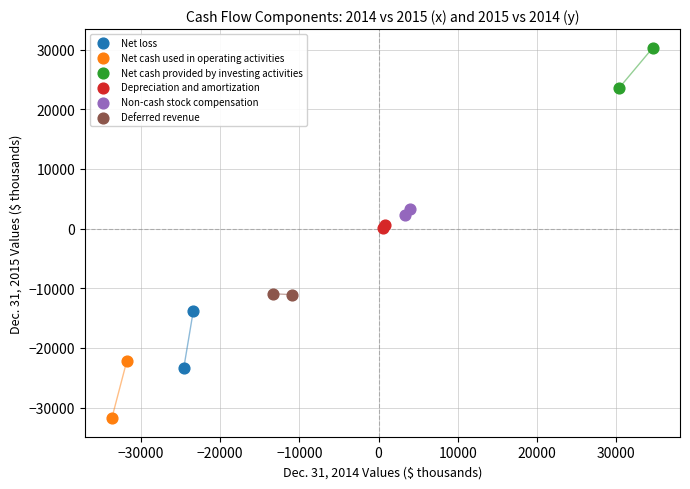

Which series contains the lowest Y value?

Net cash used in operating activities